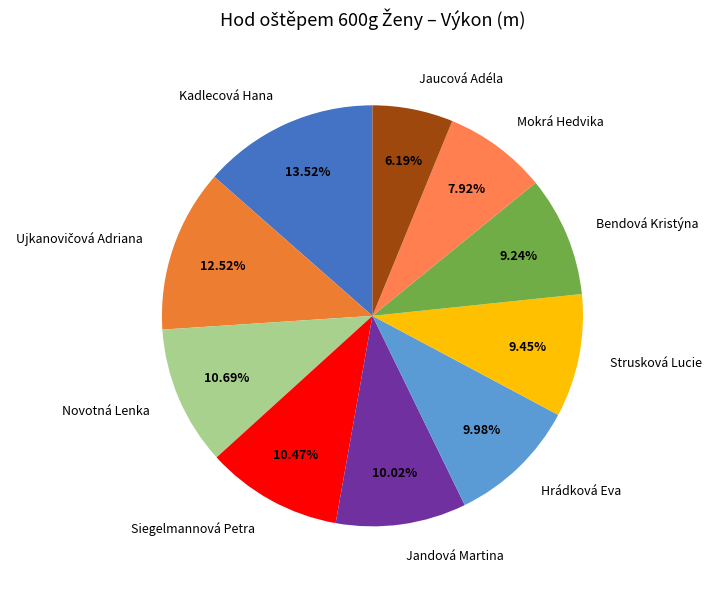

How many segments does this pie chart have?

10